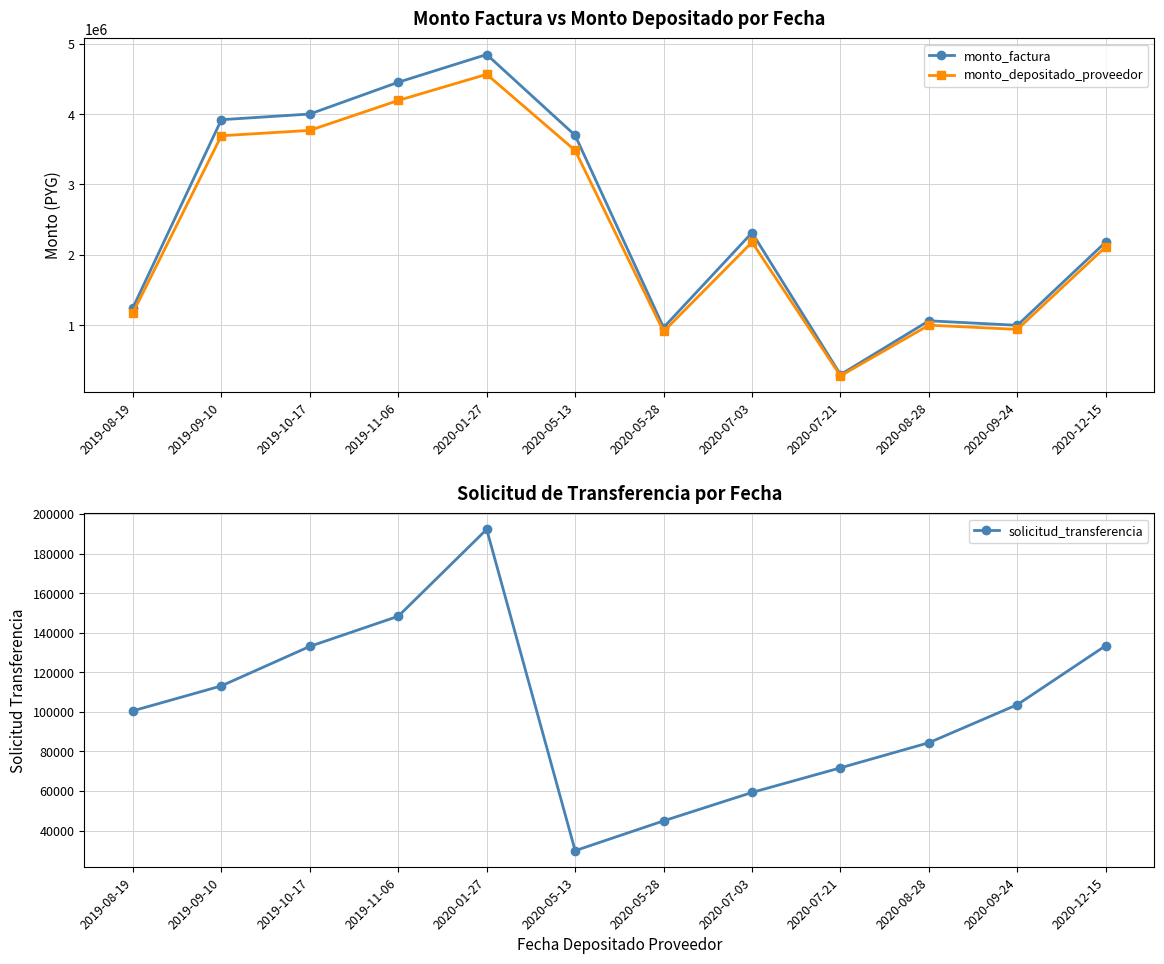

Count the number of data series in this chart.

3